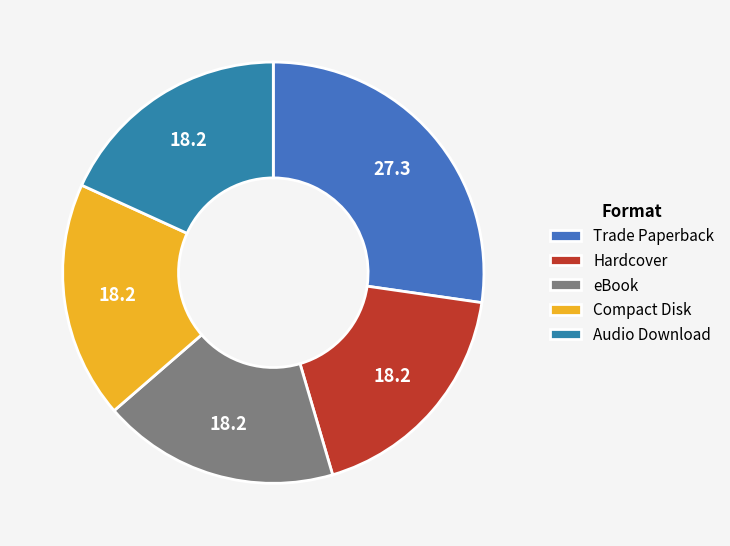

Count the number of slices in the pie.

5